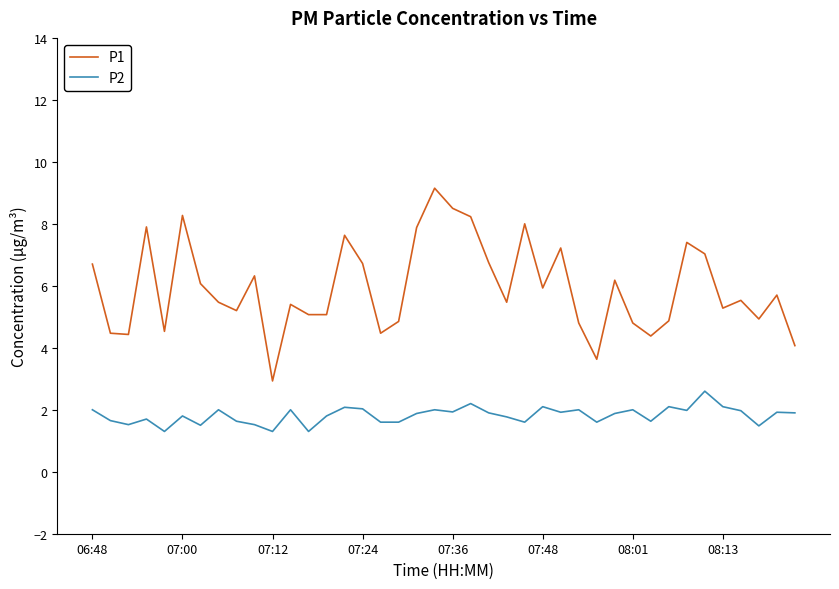

Which series has the largest range (max minus min)?

P1